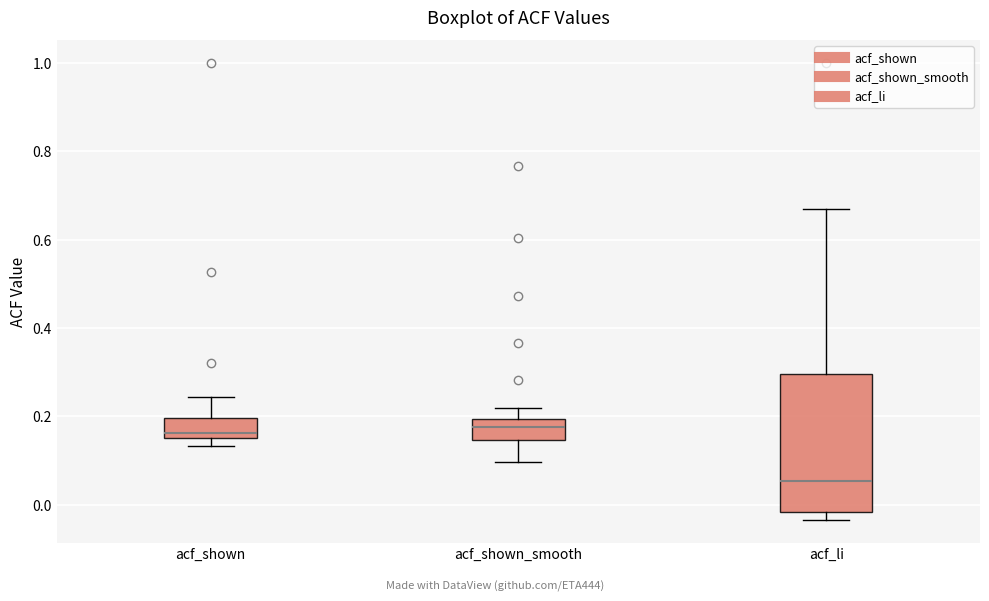

Reading left to right, transcribe this box plot: for each box, give where its median line is, the range the box spans, and where its two whiskers end, as read against the y-axis. The values are not printed on the chart, so give them approximately, as read against the axis.

acf_shown: median 0.16 (just above the box's lower edge), box 0.16 to 0.20, whiskers 0.14 to 0.24
acf_shown_smooth: median 0.18, box 0.14 to 0.20, whiskers 0.10 to 0.22
acf_li: median 0.06, box -0.02 to 0.30, whiskers -0.04 to 0.66